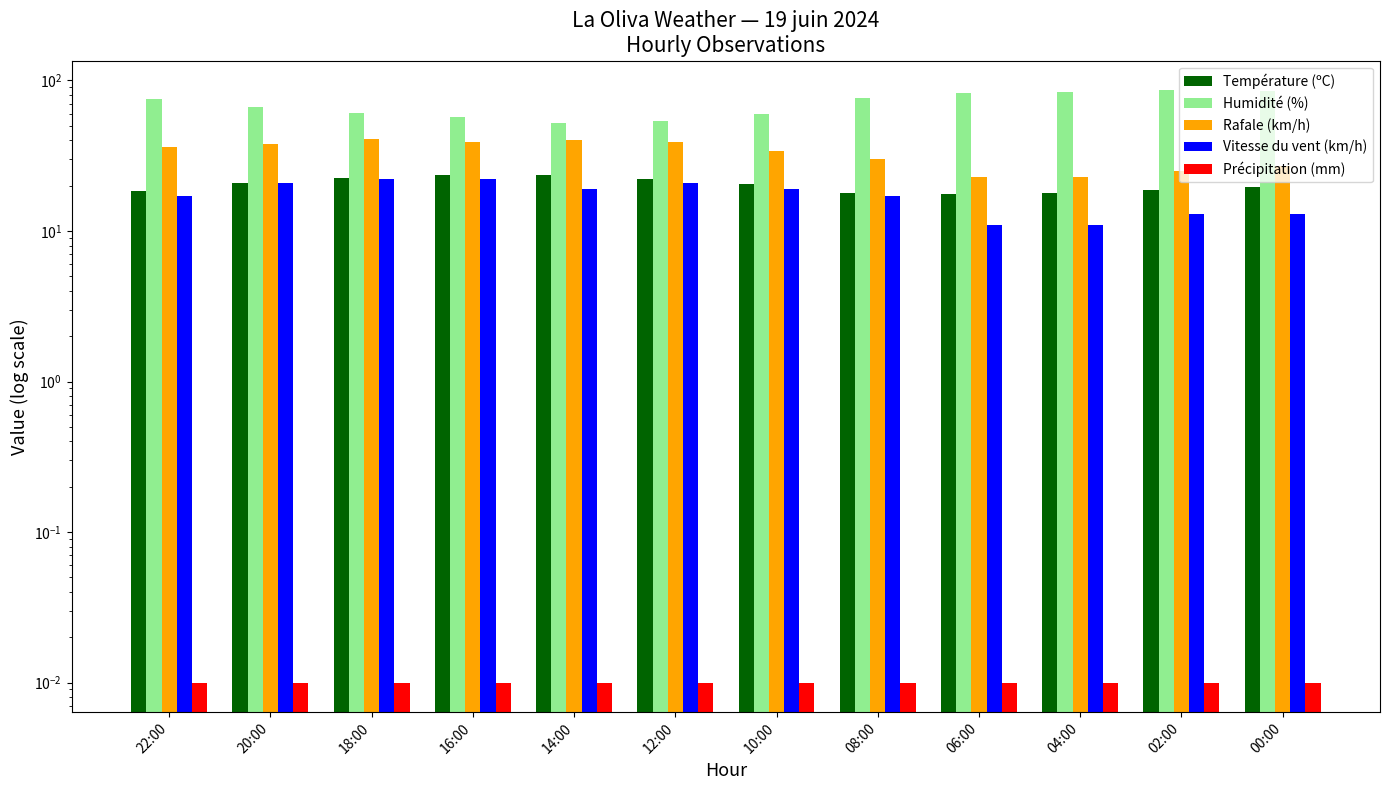

Which series has the largest total across all categories?

Humidité (%)